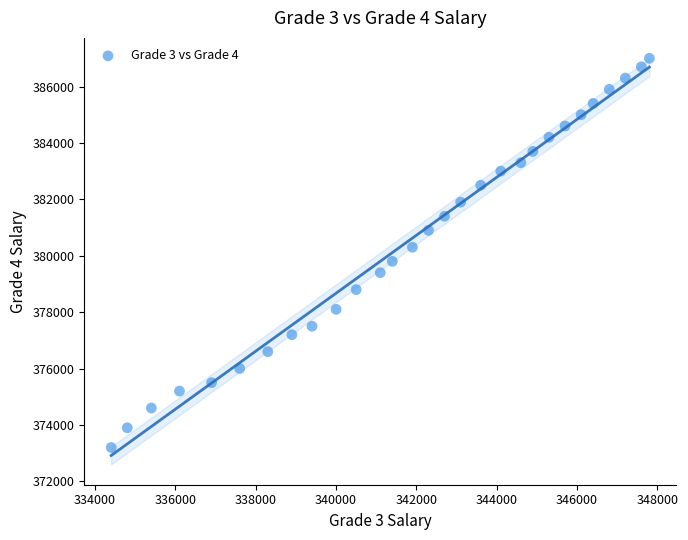

What is the range of X values (max minus min)?

13400